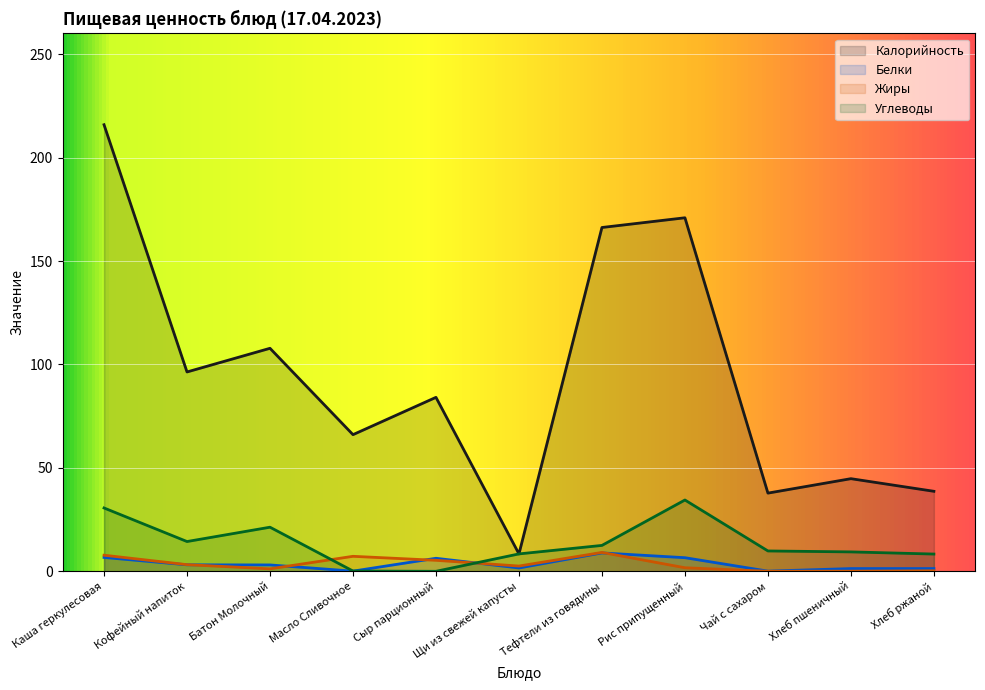

How many categories are shown in the chart?

11